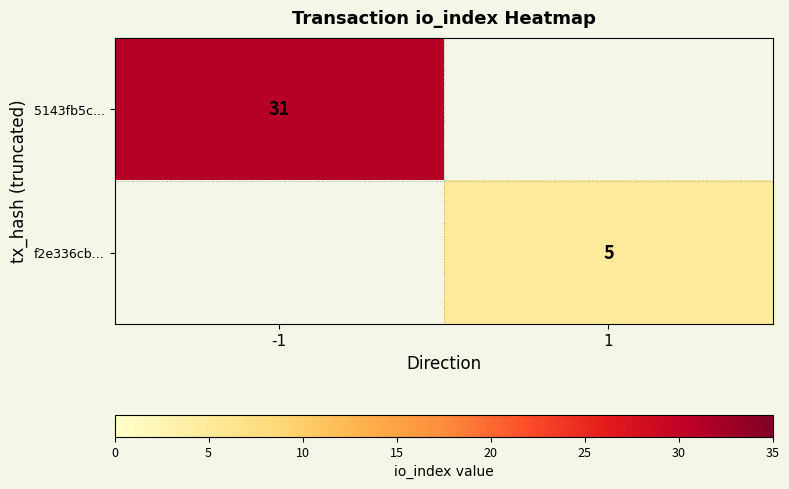

How many data points does each series have?

2